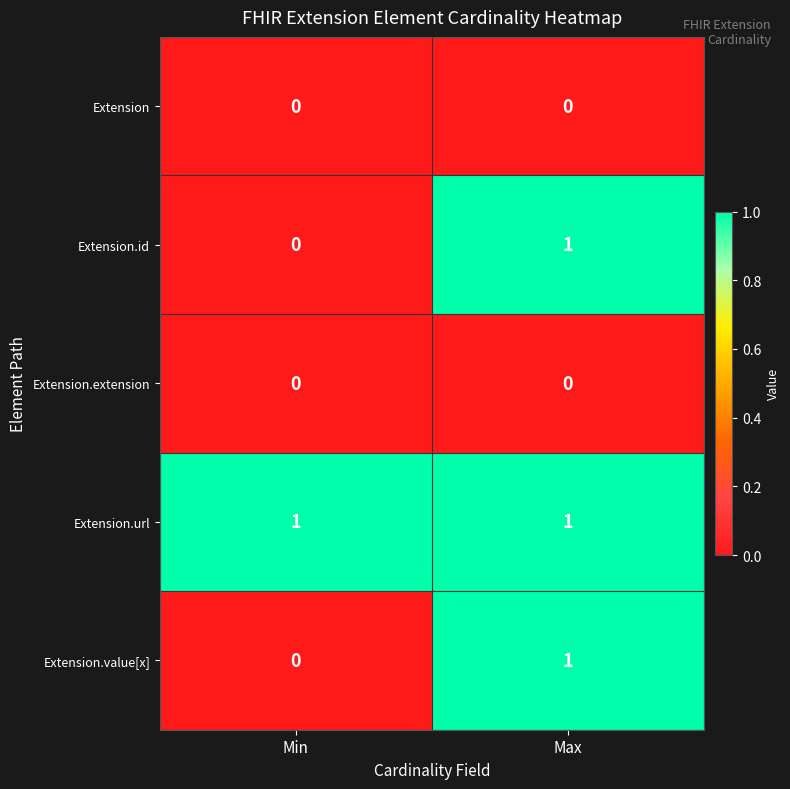

At which category is the sum across all series the highest?

Max